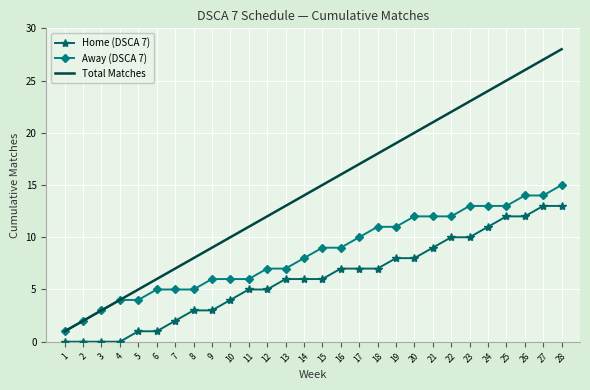

At which label does Total Matches reach its peak?

28